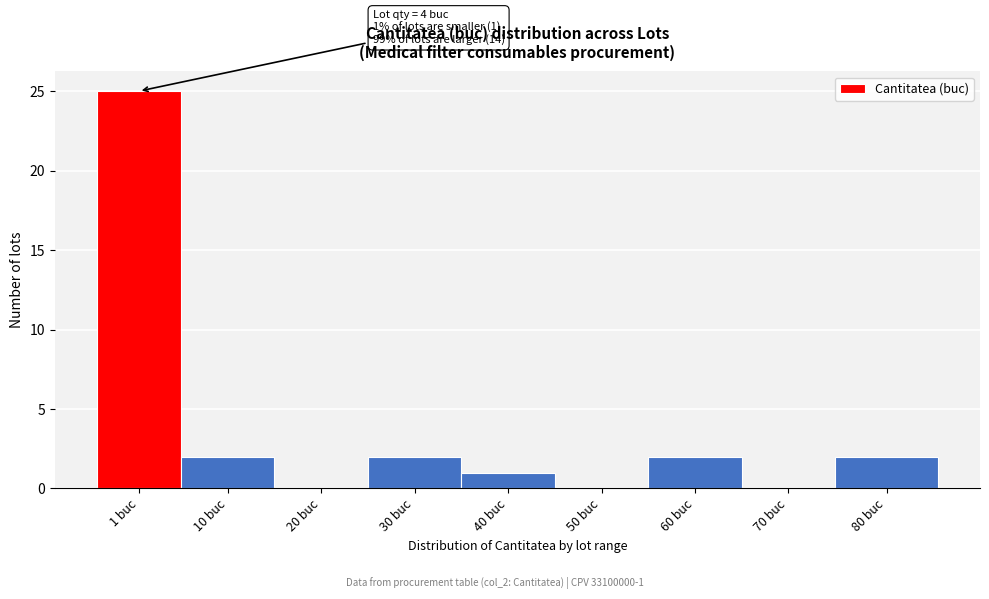

Reading left to right, transcribe all the data shown in this chart.

1 buc=25	10 buc=2	20 buc=0	30 buc=2	40 buc=1	50 buc=0	60 buc=2	70 buc=0	80 buc=2